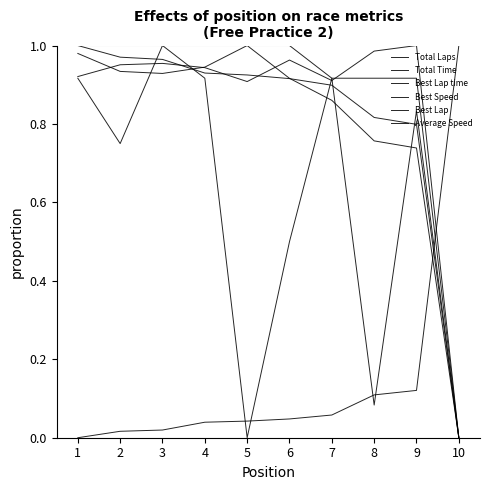

What is the sum of all Best Lap values?

5.9